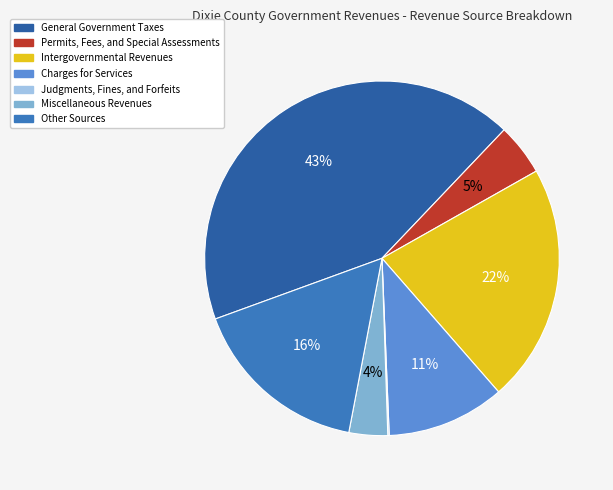

Combined, do Charges for Services and Permits, Fees, and Special Assessments account for over 50%?

No